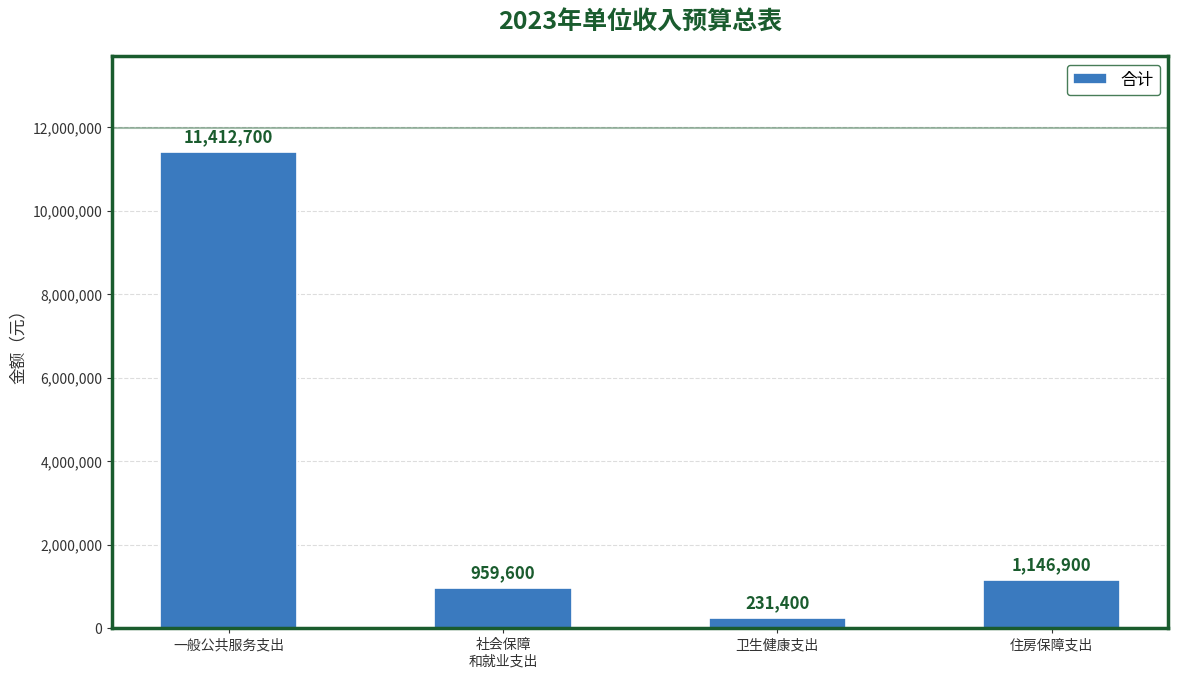

What is the difference between the maximum and minimum values?

11181300